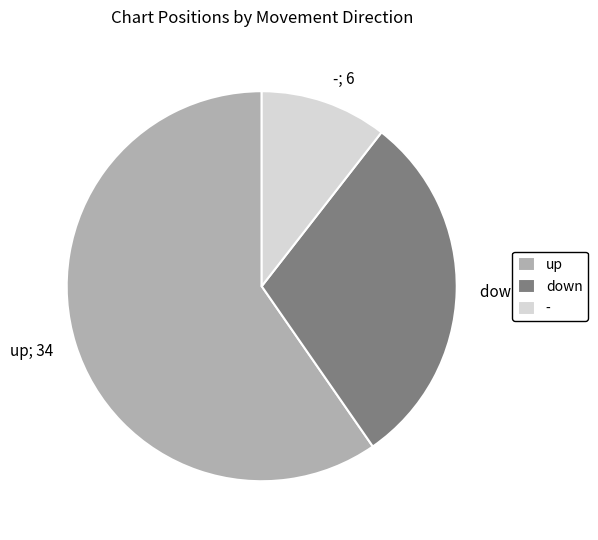

Rank the categories by value from highest to lowest.

up, down, -